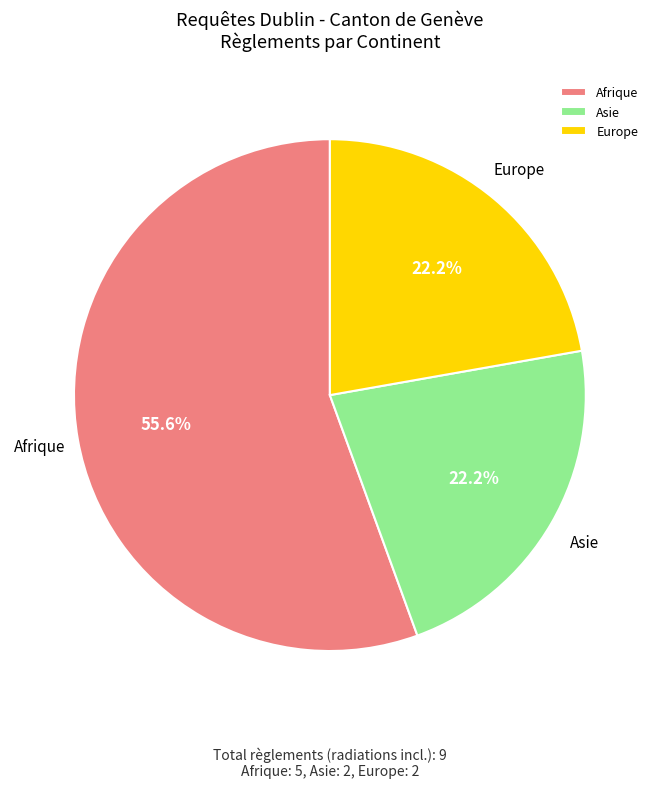

What percentage is NOT represented by Asie?

77.8%